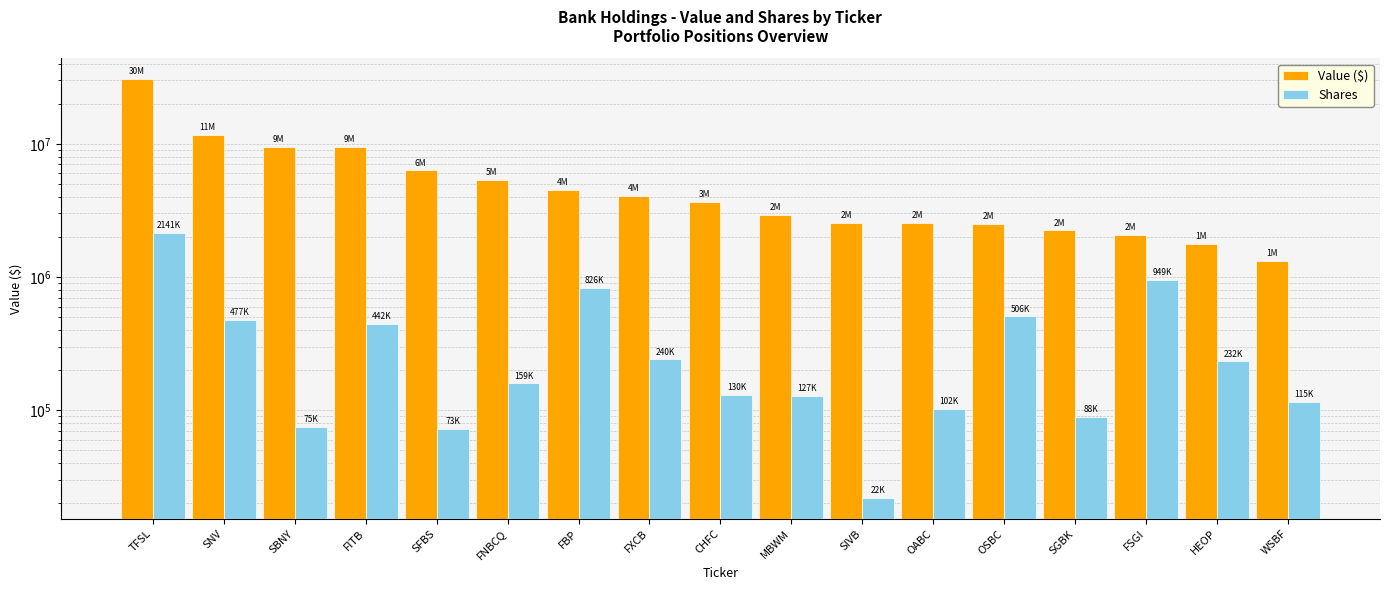

Which series has the widest spread of values?

Value ($)